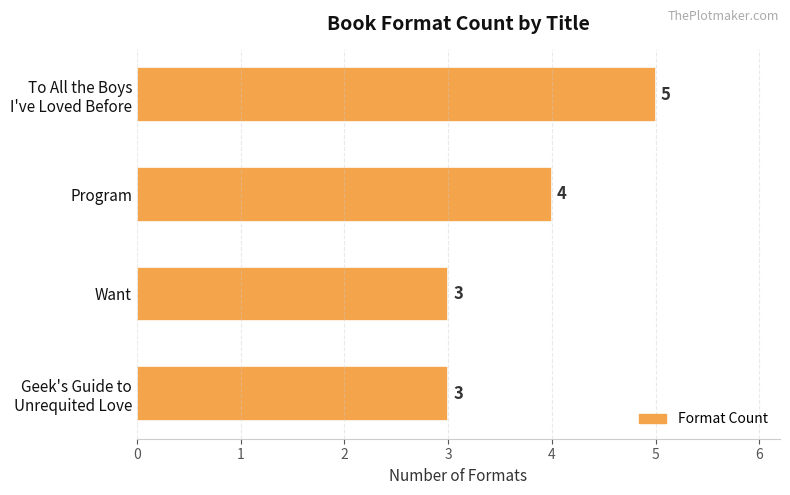

What is the maximum value shown in the chart?

5